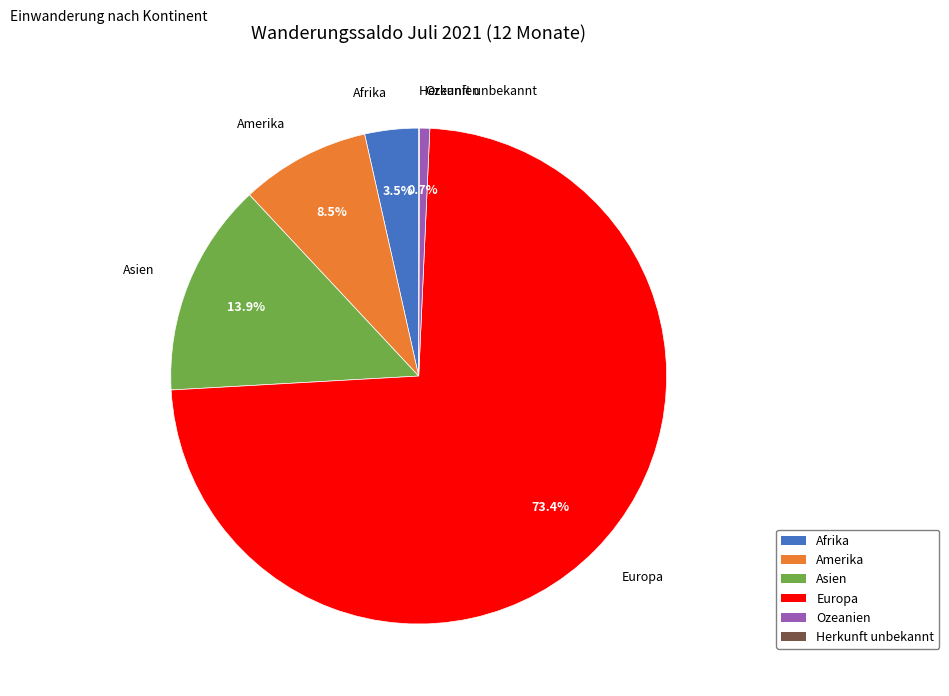

What percentage do Asien and Ozeanien together represent?

14.6%